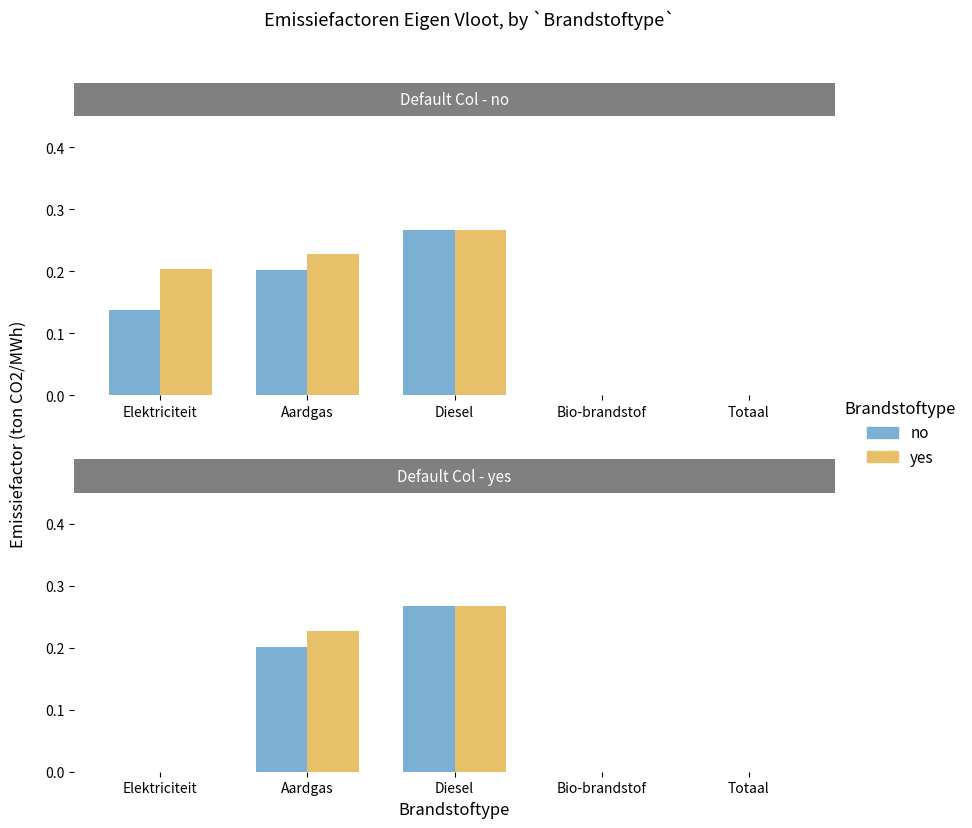

Is it true that yes equals 0.0 at Totaal?

True